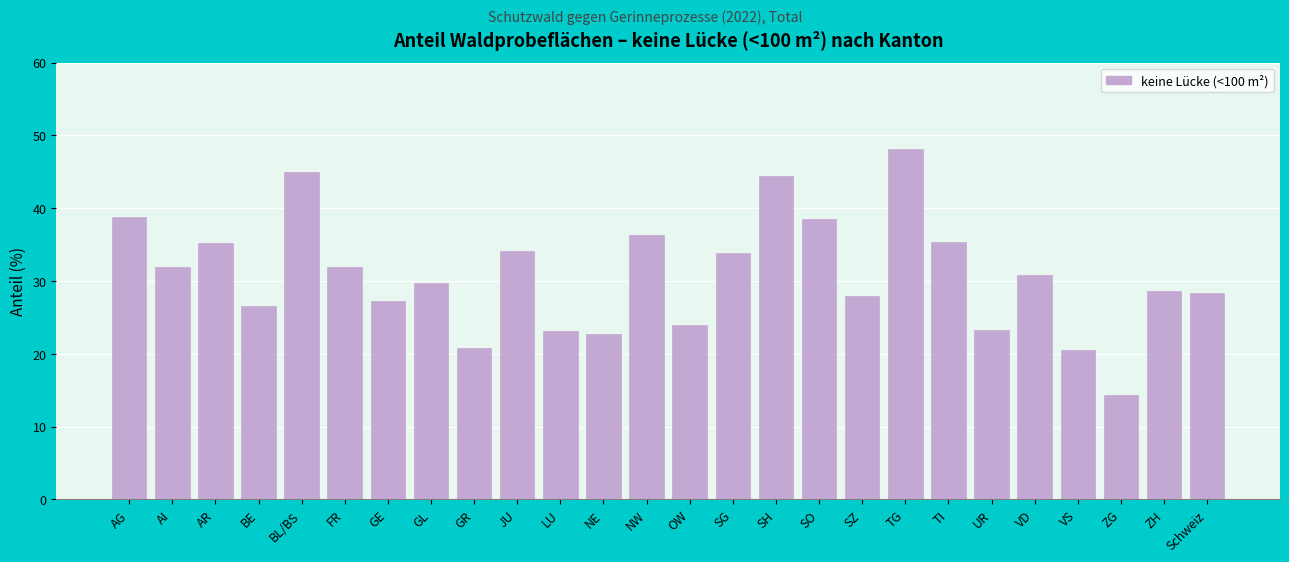

What is the smallest value displayed?

14.4